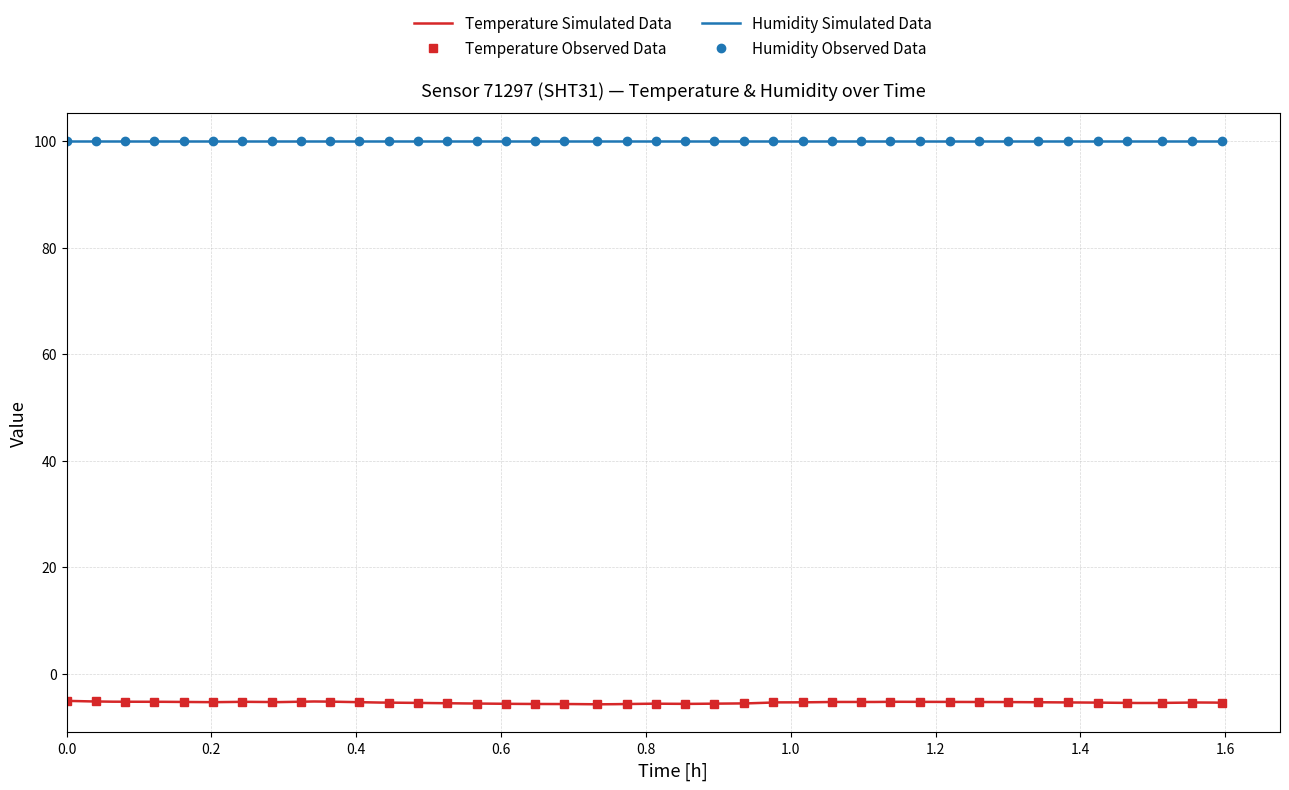

True or false: the data shows -5.5 at 2022-12-18T01:31:30.

True